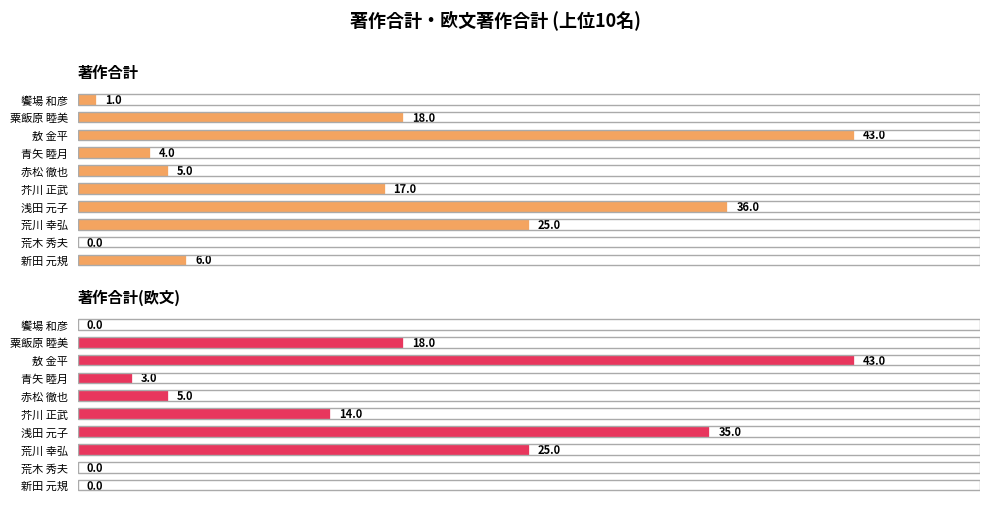

What is the maximum value for 著作合計?

43